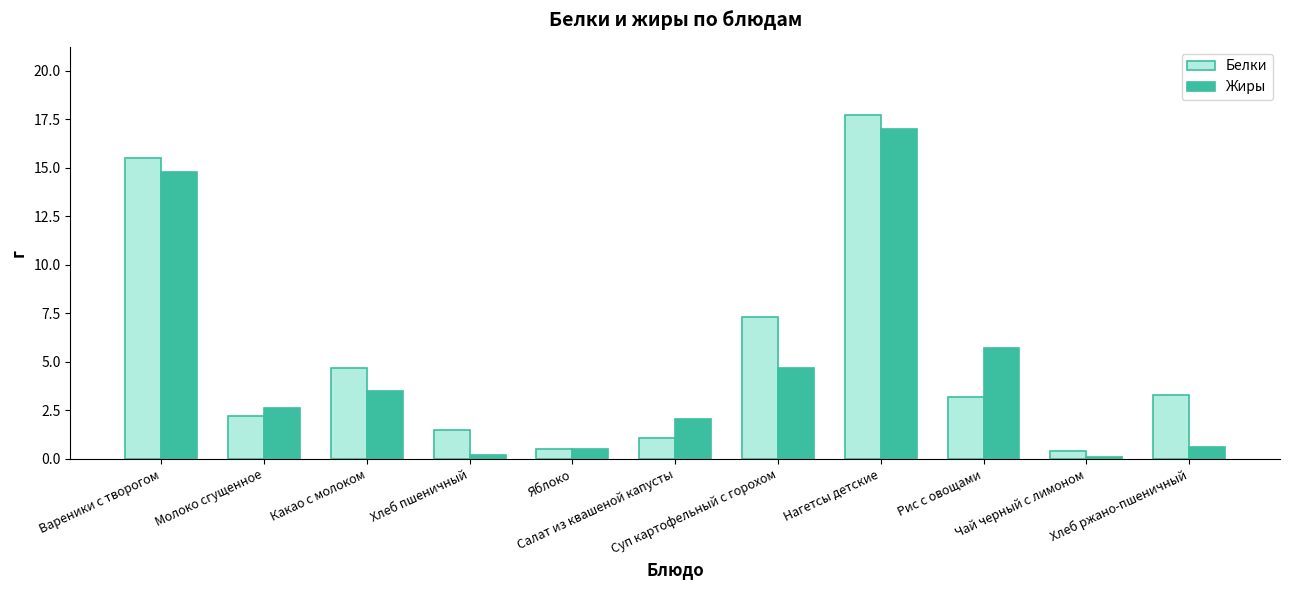

How many values in the Белки series are below 3?

5